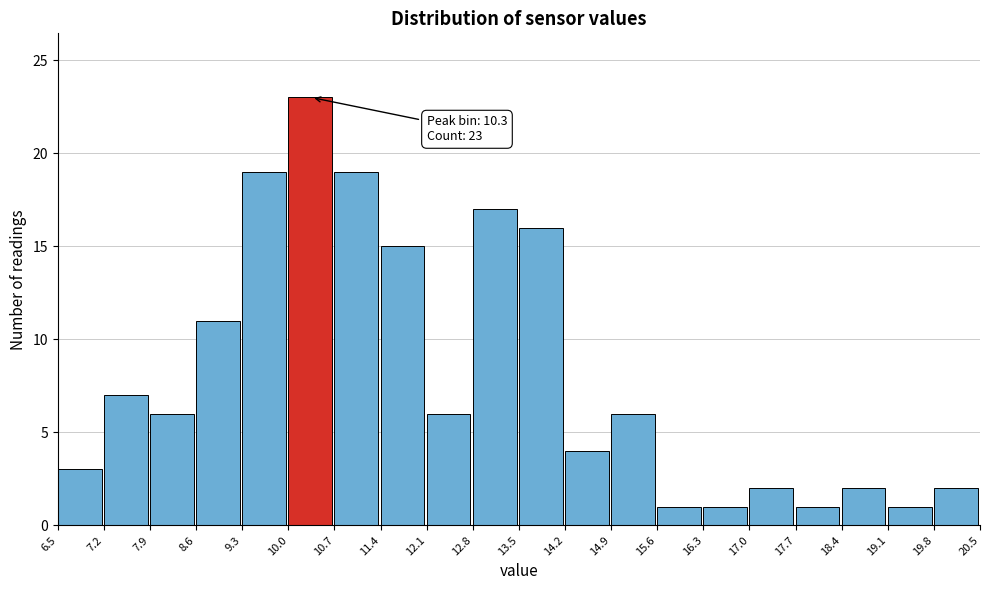

Which range on the x-axis has the tallest bar?

10.0 to 10.7